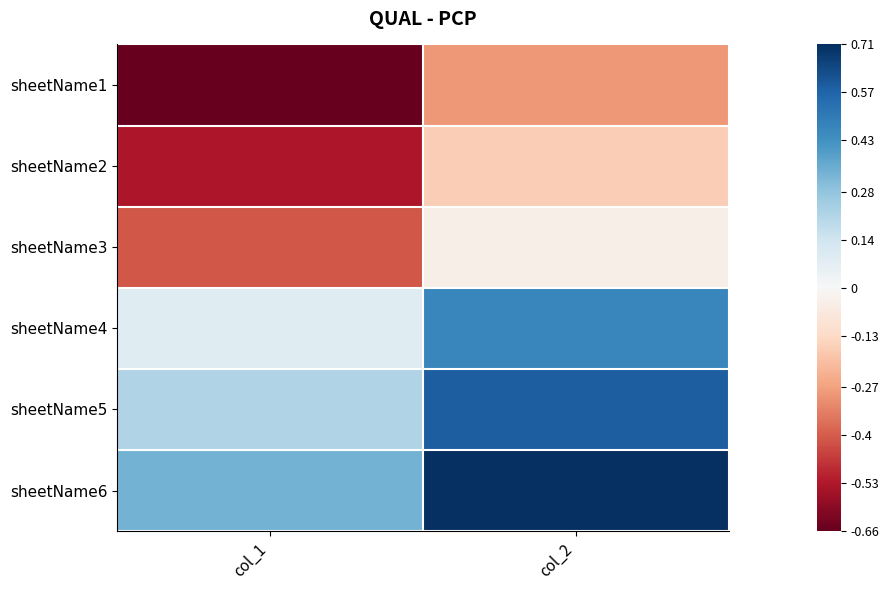

Between col_2 and col_1, which is larger?

col_2